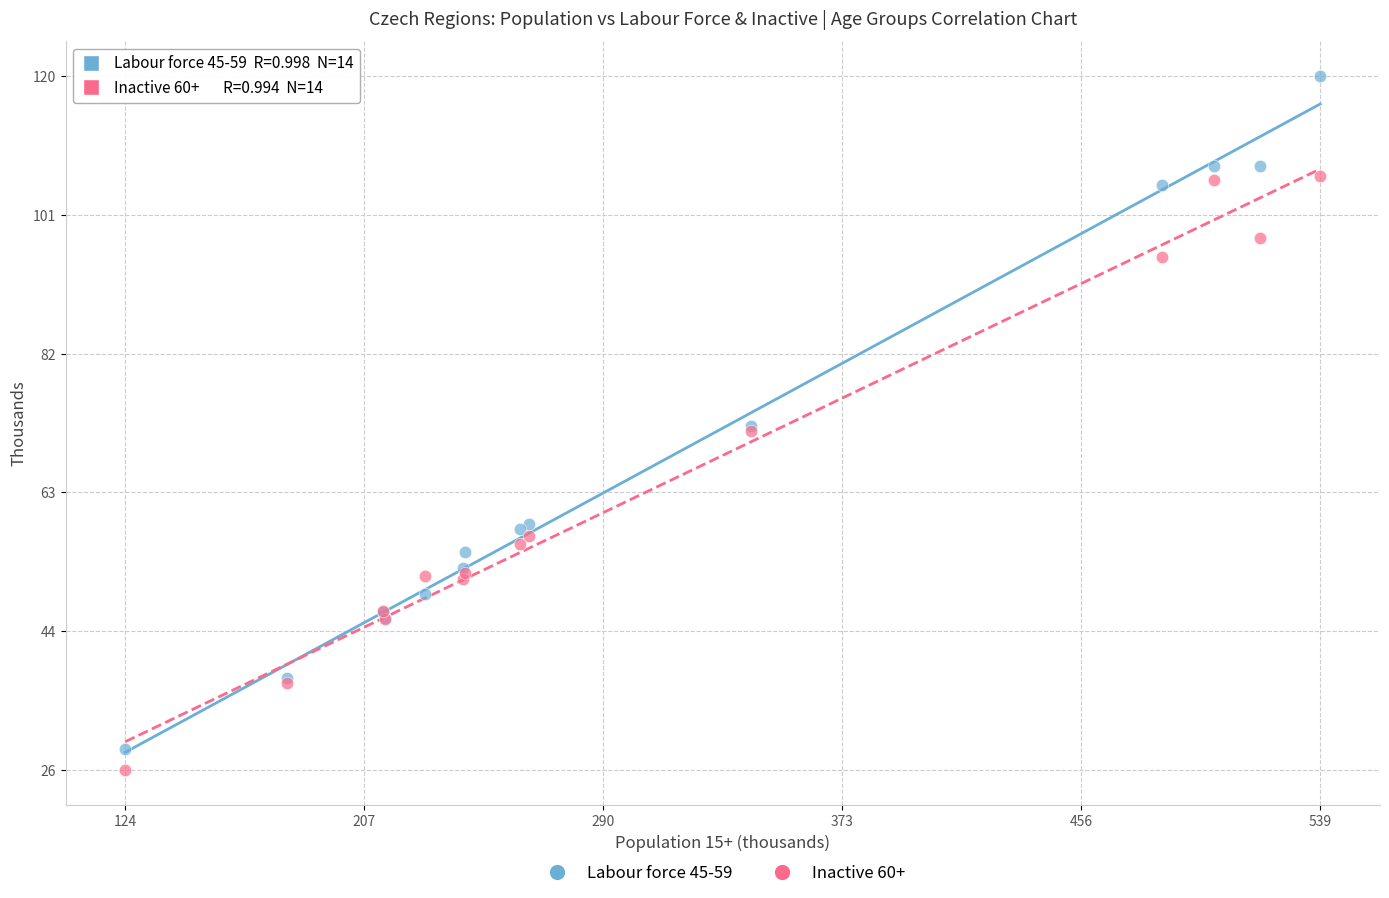

Which series has the widest spread of Y values?

Labour force 45-59